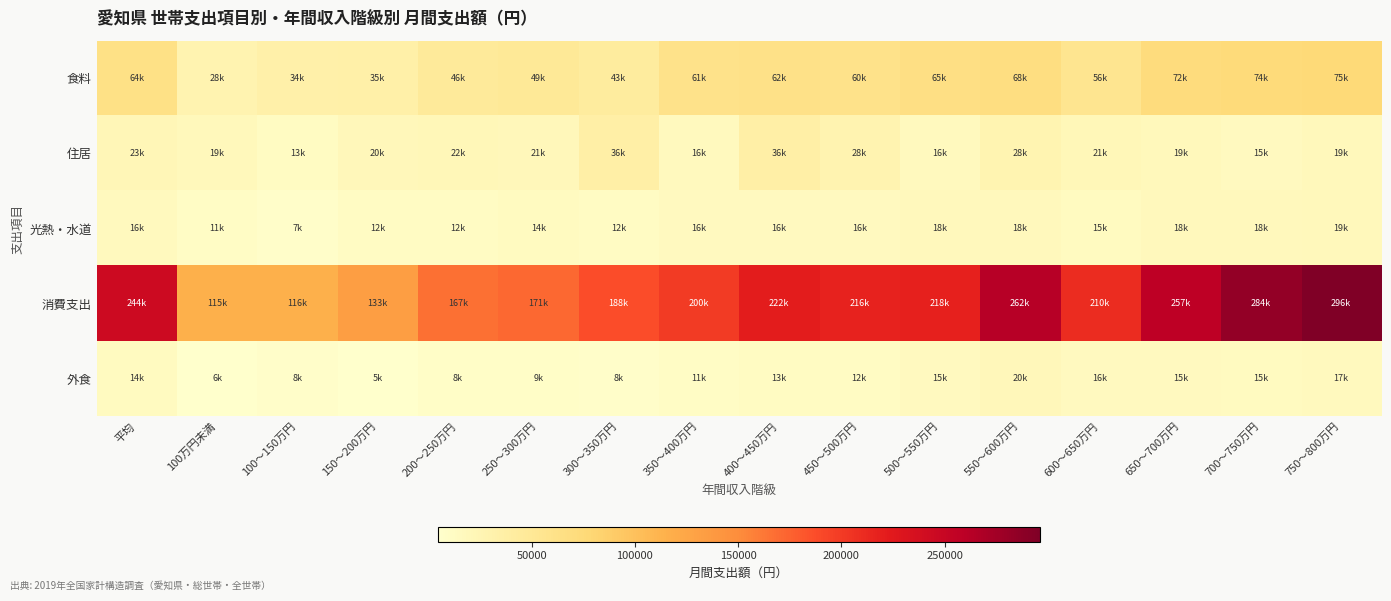

Reading right to left, transcribe all the data shown in this chart.

食料: 750～800万円=75393	700～750万円=74114	650～700万円=71601	600～650万円=55746	550～600万円=68272	500～550万円=65115	450～500万円=59557	400～450万円=62472	350～400万円=60501	300～350万円=42652	250～300万円=49083	200～250万円=45832	150～200万円=34947	100～150万円=34290	100万円未満=27662	平均=63697
住居: 750～800万円=19251	700～750万円=15243	650～700万円=18883	600～650万円=21070	550～600万円=27547	500～550万円=16266	450～500万円=27598	400～450万円=35712	350～400万円=16456	300～350万円=35972	250～300万円=20722	200～250万円=21759	150～200万円=19879	100～150万円=13074	100万円未満=18704	平均=23005
光熱・水道: 750～800万円=19281	700～750万円=17917	650～700万円=18429	600～650万円=14930	550～600万円=17766	500～550万円=18277	450～500万円=15719	400～450万円=16047	350～400万円=15660	300～350万円=12207	250～300万円=14028	200～250万円=11954	150～200万円=11937	100～150万円=7409	100万円未満=10859	平均=16248
消費支出: 750～800万円=295853	700～750万円=283875	650～700万円=257374	600～650万円=209962	550～600万円=261885	500～550万円=218467	450～500万円=216460	400～450万円=221779	350～400万円=200238	300～350万円=187812	250～300万円=171075	200～250万円=167318	150～200万円=132932	100～150万円=115639	100万円未満=115349	平均=244450
外食: 750～800万円=16628	700～750万円=15060	650～700万円=15398	600～650万円=15947	550～600万円=19854	500～550万円=15348	450～500万円=11764	400～450万円=13465	350～400万円=10762	300～350万円=7788	250～300万円=8827	200～250万円=8388	150～200万円=4847	100～150万円=7611	100万円未満=5900	平均=14259